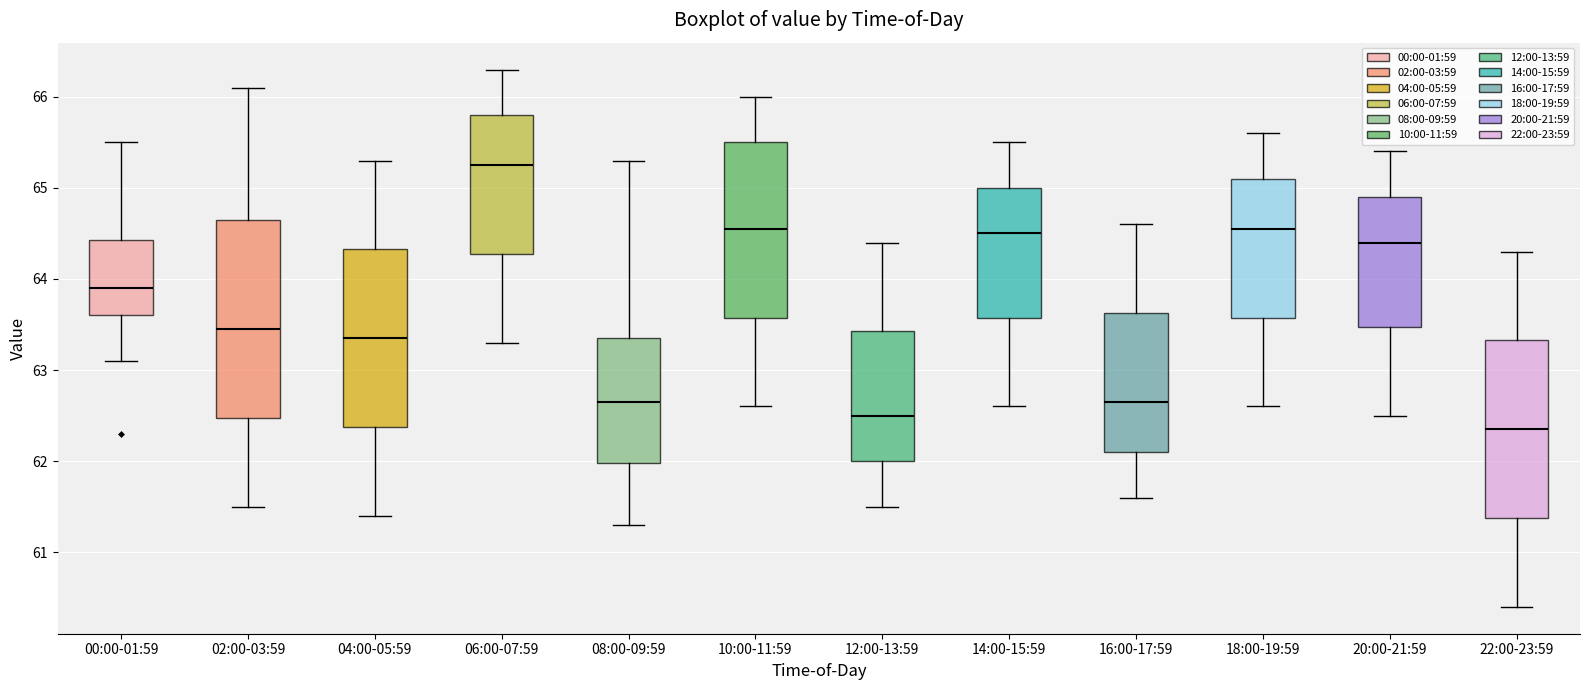

Reading left to right, read every box against the y-axis: the position of its median line, the range the box covers, and the ends of its whiskers. The values are not printed on the chart, so give them approximately, as read against the axis.

00:00-01:59: median 63.9, box 63.6 to 64.4, whiskers 63.1 to 65.5
02:00-03:59: median 63.5, box 62.5 to 64.7, whiskers 61.5 to 66.1
04:00-05:59: median 63.4, box 62.4 to 64.3, whiskers 61.4 to 65.3
06:00-07:59: median 65.3, box 64.3 to 65.8, whiskers 63.3 to 66.3
08:00-09:59: median 62.7, box 62.0 to 63.4, whiskers 61.3 to 65.3
10:00-11:59: median 64.6, box 63.6 to 65.5, whiskers 62.6 to 66.0
12:00-13:59: median 62.5, box 62.0 to 63.4, whiskers 61.5 to 64.4
14:00-15:59: median 64.5, box 63.6 to 65.0, whiskers 62.6 to 65.5
16:00-17:59: median 62.7, box 62.1 to 63.6, whiskers 61.6 to 64.6
18:00-19:59: median 64.6, box 63.6 to 65.1, whiskers 62.6 to 65.6
20:00-21:59: median 64.4, box 63.5 to 64.9, whiskers 62.5 to 65.4
22:00-23:59: median 62.4, box 61.4 to 63.3, whiskers 60.4 to 64.3